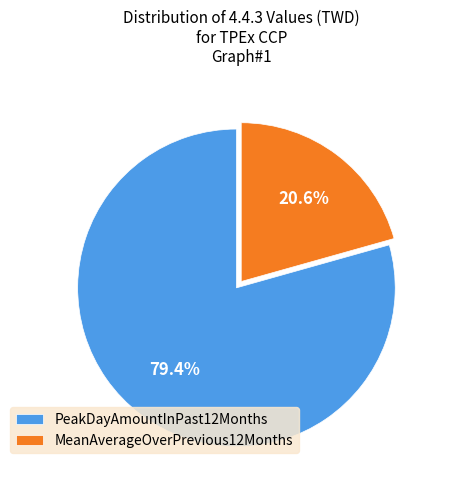

How many slices are in this pie chart?

2